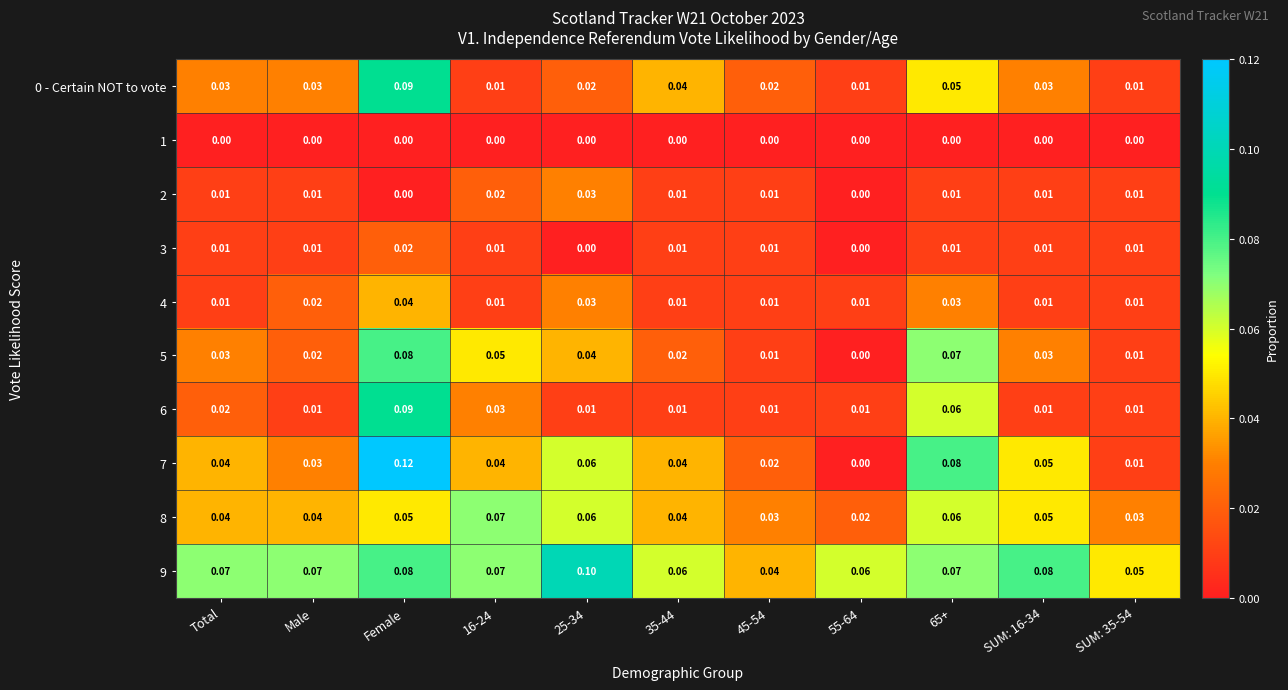

At which category is the sum across all series the highest?

Female